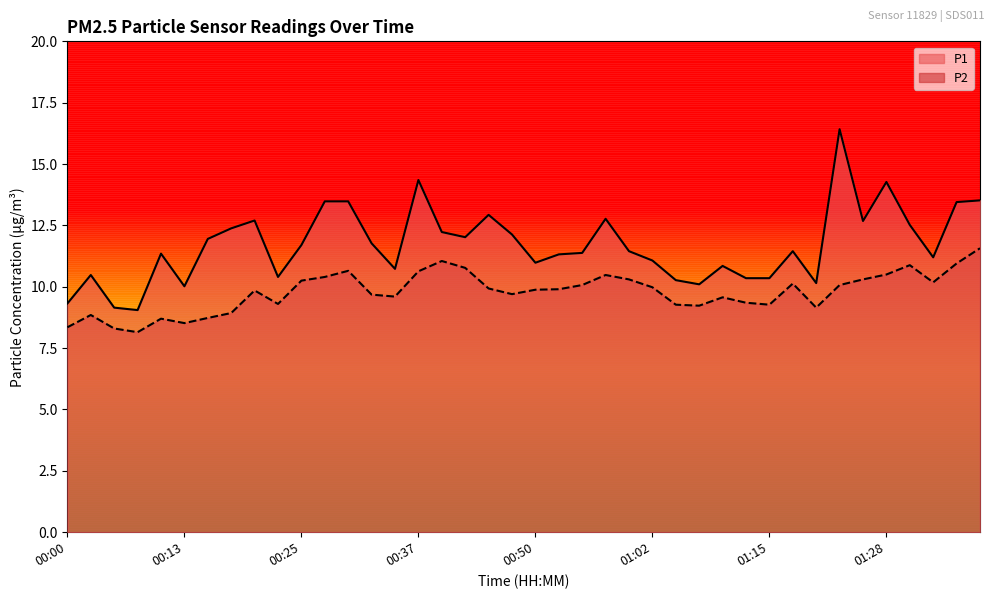

How many lines are shown in the chart?

2